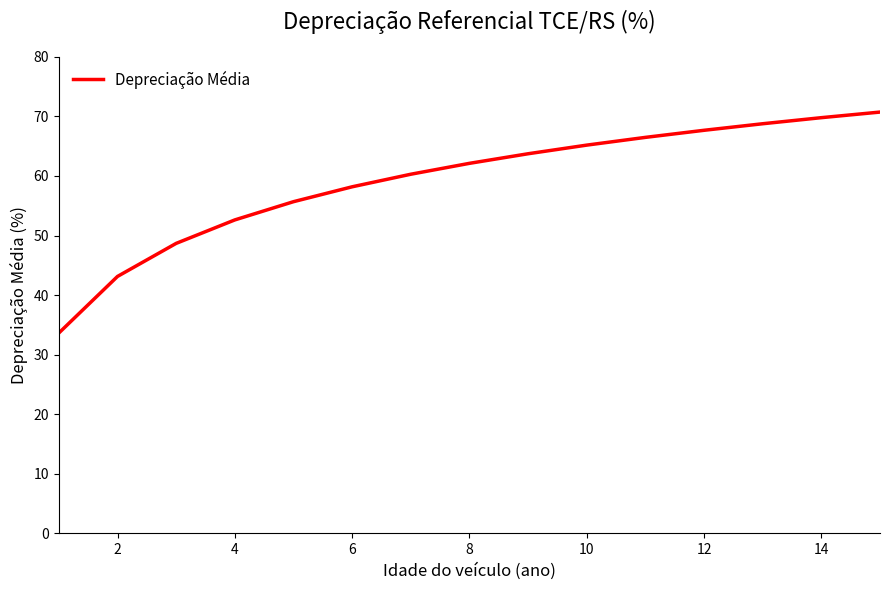

Reading right to left, transcribe all the data shown in this chart.

70.7	69.8	68.8	67.7	66.5	65.2	63.7	62.1	60.3	58.2	55.7	52.6	48.7	43.1	33.6